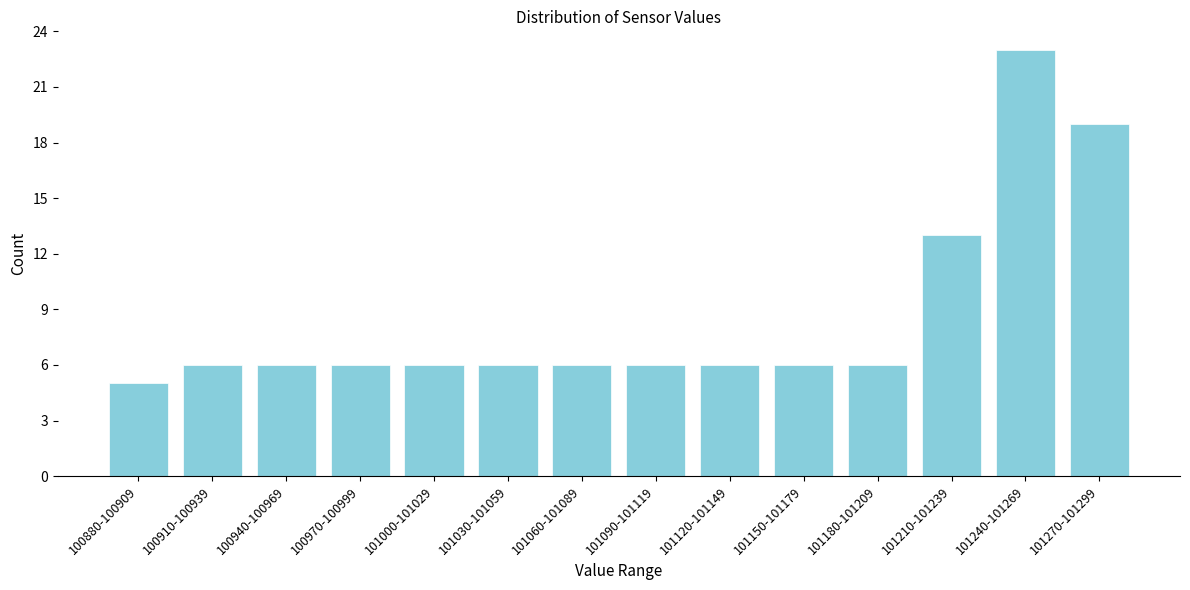

Reading left to right, extract all data points from this chart.

100880-100909=5	100910-100939=6	100940-100969=6	100970-100999=6	101000-101029=6	101030-101059=6	101060-101089=6	101090-101119=6	101120-101149=6	101150-101179=6	101180-101209=6	101210-101239=13	101240-101269=23	101270-101299=19